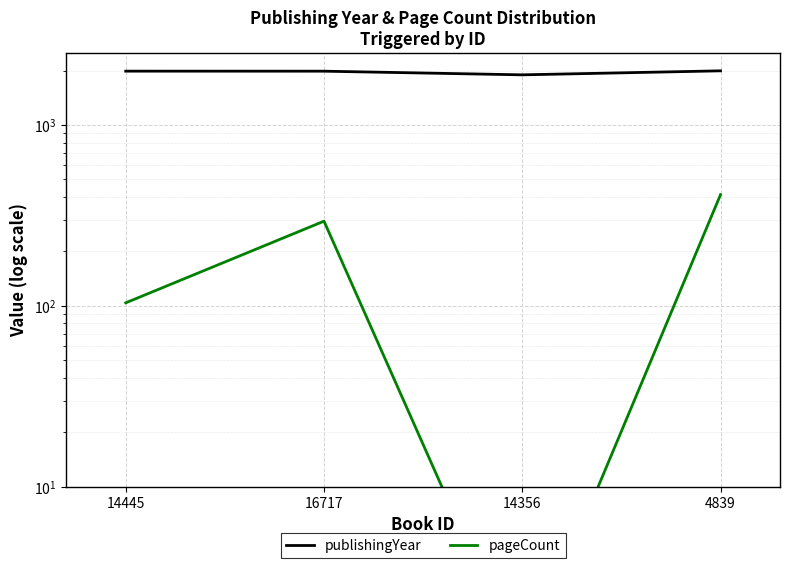

Is the value of pageCount at 16717 greater than the value of publishingYear at 4839?

No